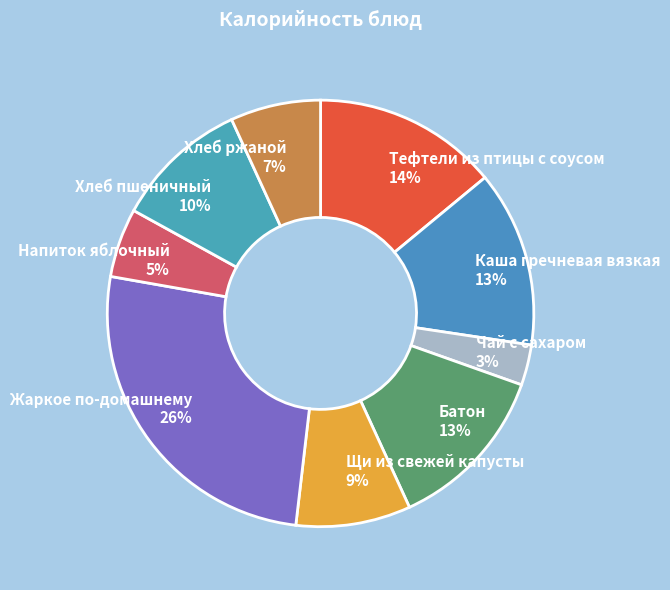

To the nearest percent, what portion does Жаркое по-домашнему represent?

26%